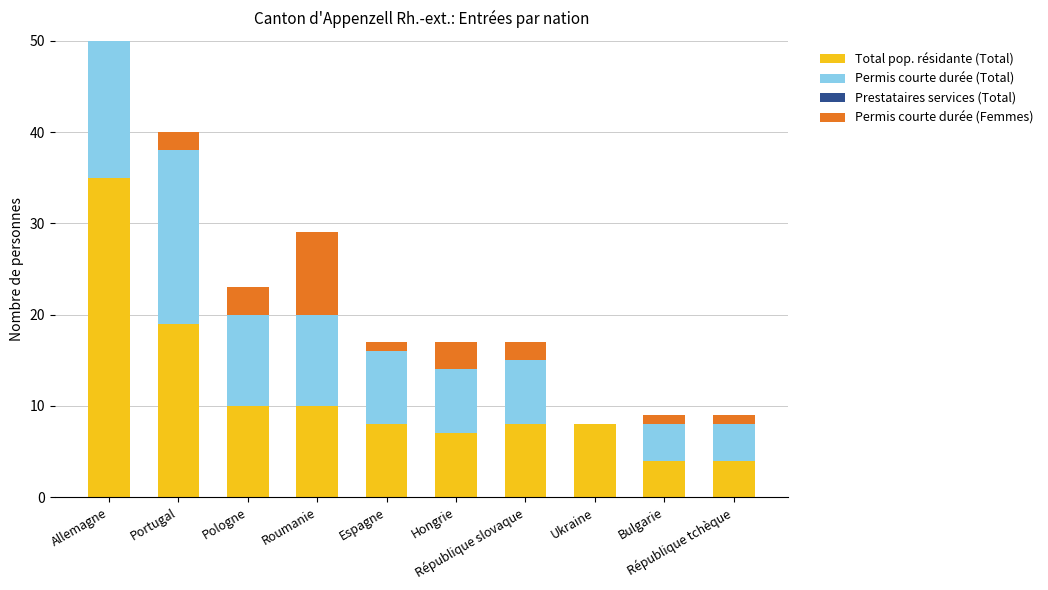

Where is Permis courte durée (Total) nearest to the value 9?

Pologne